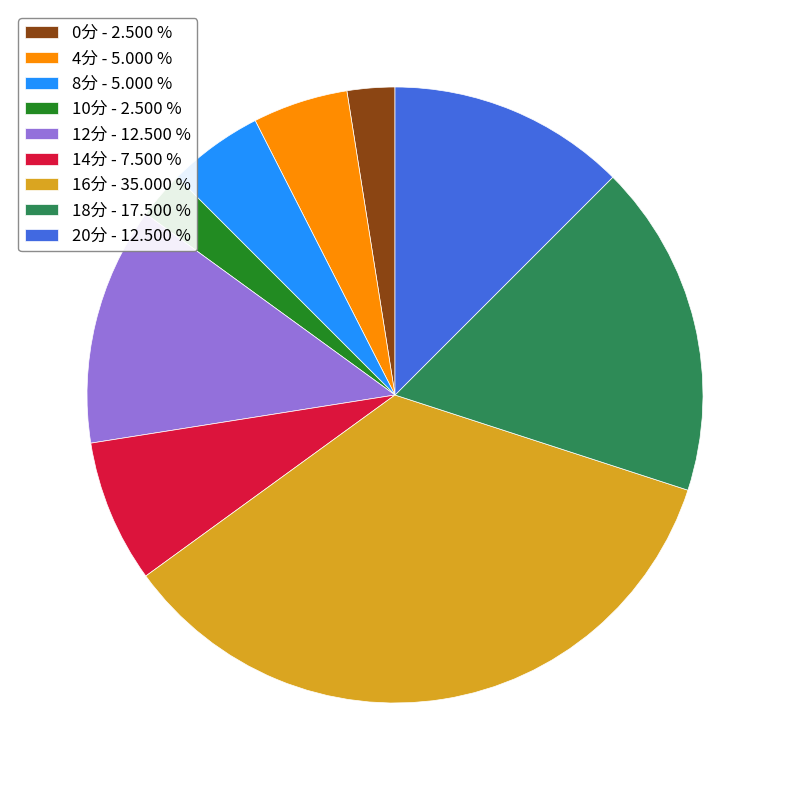

Count the number of slices in the pie.

9